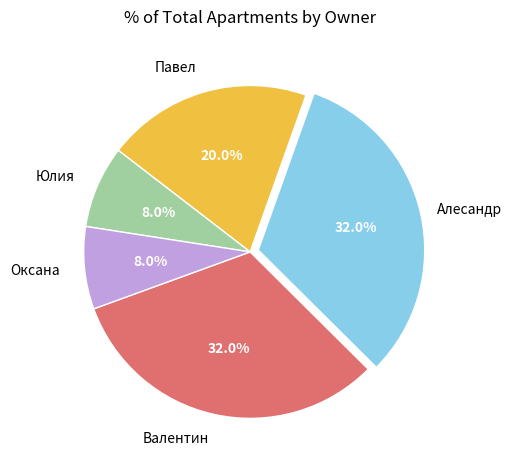

Does Алесандр account for over 50% of the chart?

No